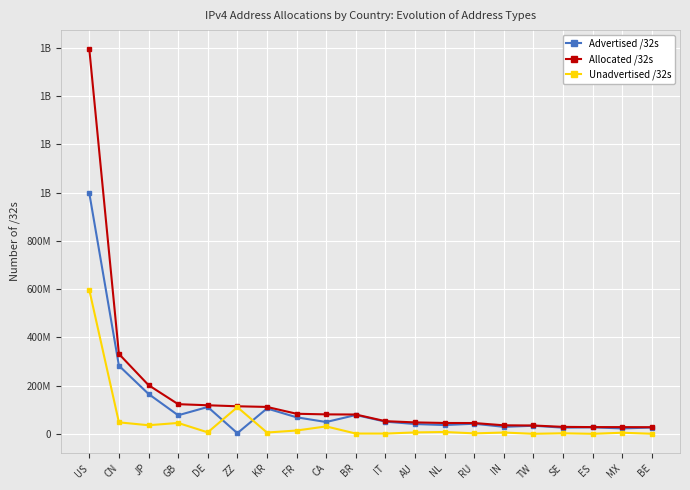

Rank the series by their average value, from lowest to highest.

Unadvertised /32s, Advertised /32s, Allocated /32s